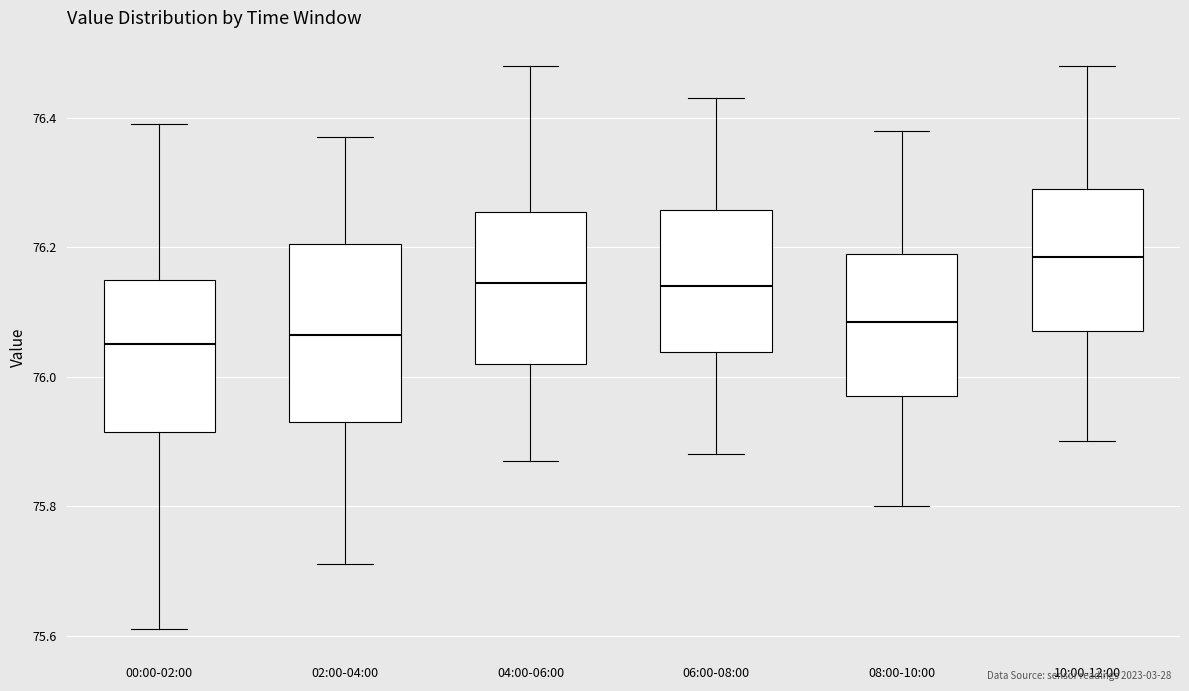

Reading left to right, read every box against the y-axis: the position of its median line, the range the box covers, and the ends of its whiskers. The values are not printed on the chart, so give them approximately, as read against the axis.

00:00-02:00: median 76.06, box 75.92 to 76.16, whiskers 75.62 to 76.40
02:00-04:00: median 76.06, box 75.94 to 76.20, whiskers 75.72 to 76.38
04:00-06:00: median 76.14, box 76.02 to 76.26, whiskers 75.88 to 76.48
06:00-08:00: median 76.14, box 76.04 to 76.26, whiskers 75.88 to 76.44
08:00-10:00: median 76.08, box 75.98 to 76.20, whiskers 75.80 to 76.38
10:00-12:00: median 76.18, box 76.08 to 76.30, whiskers 75.90 to 76.48